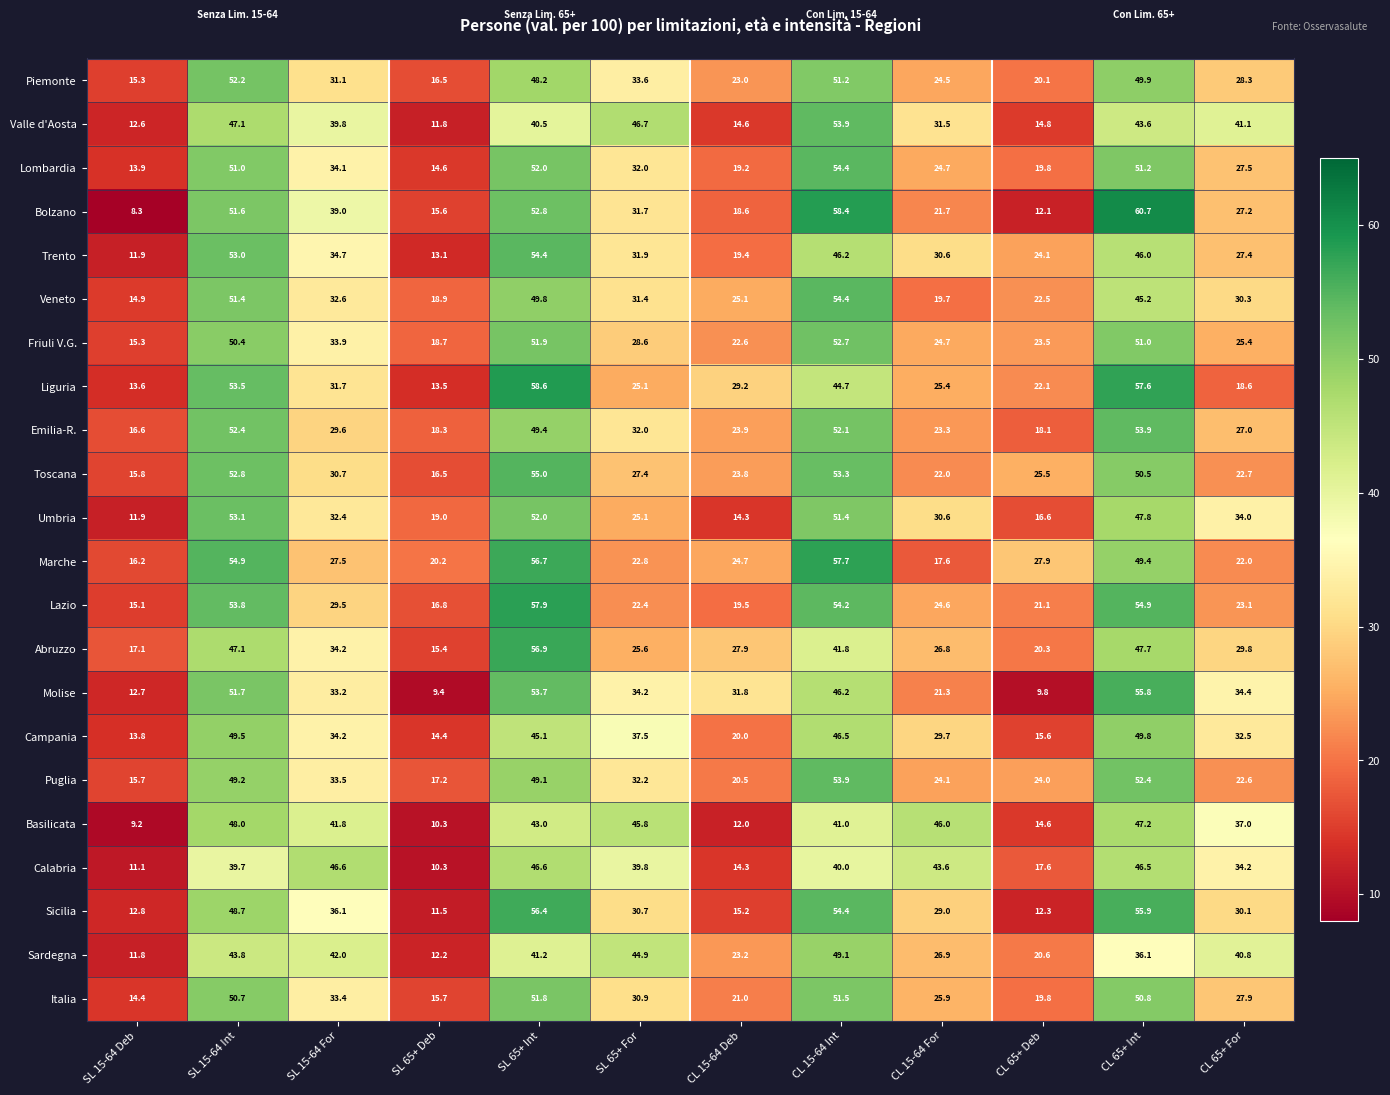

Between SL 65+ For and CL 15-64 Int, which series saw the biggest shift?

Marche